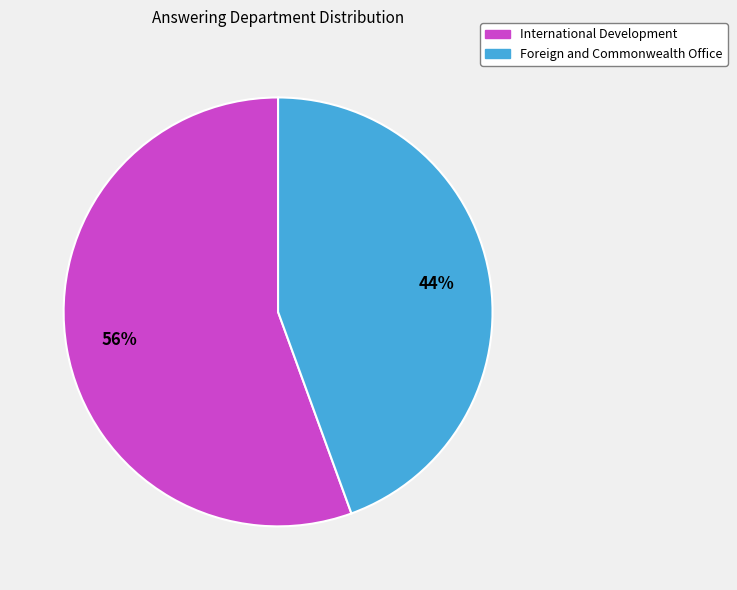

Do International Development and Foreign and Commonwealth Office together represent more than half of the pie?

Yes